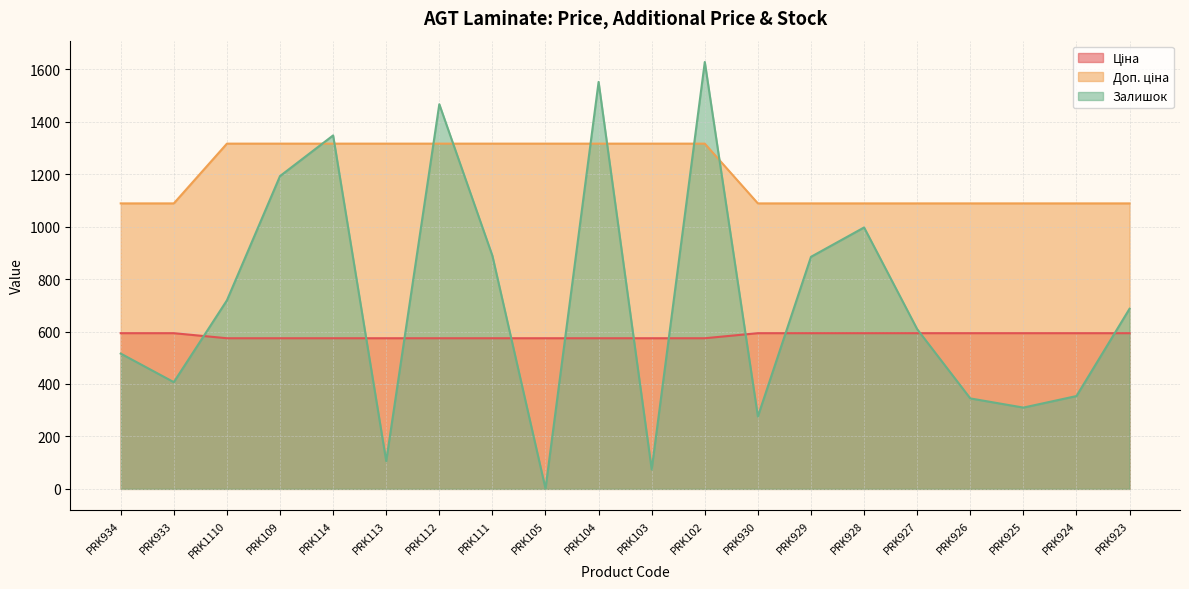

Does the chart have visible grid lines?

Yes